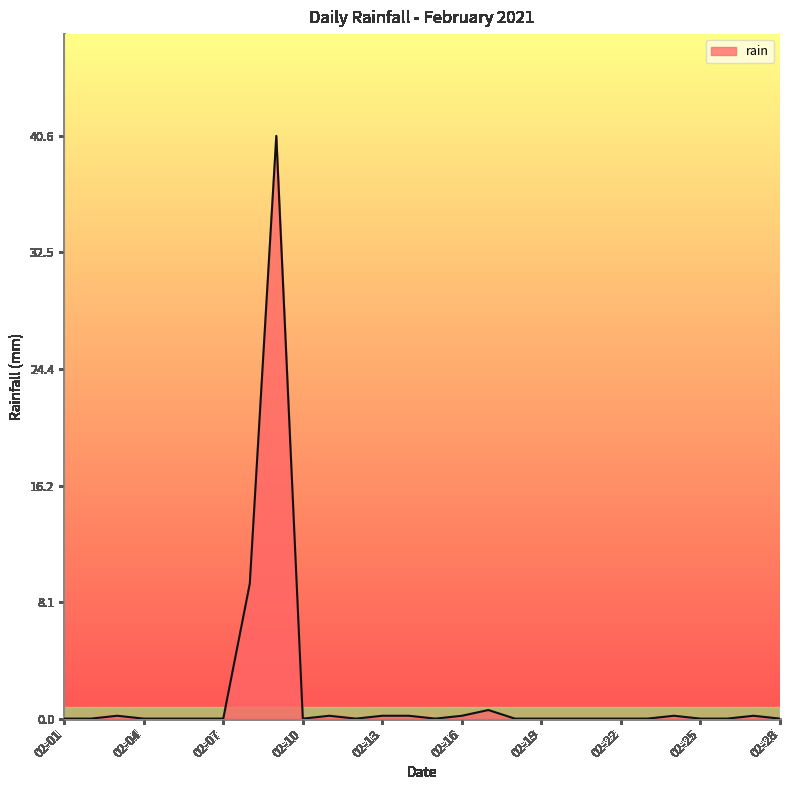

What is the difference between the maximum and minimum values?

40.6